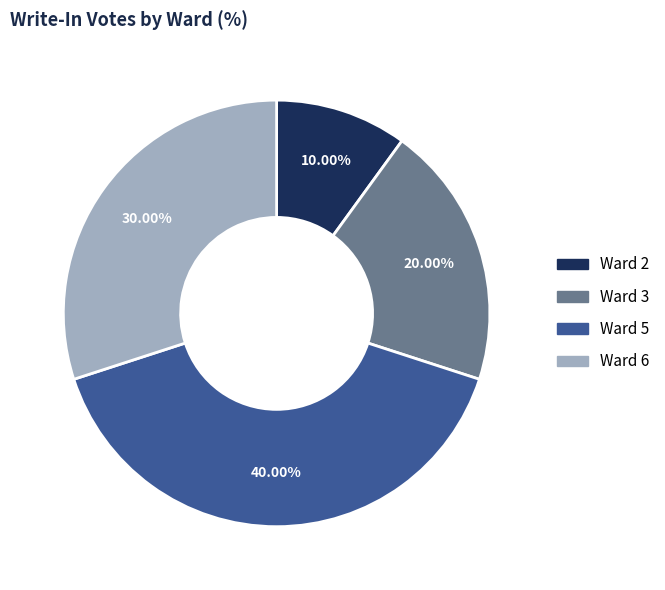

True or false: Ward 5 accounts for 40% of the total.

True